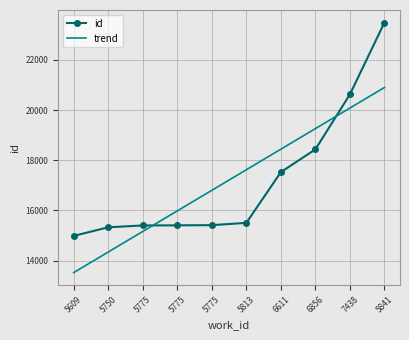

What are all the series names shown in the legend?

id, trend